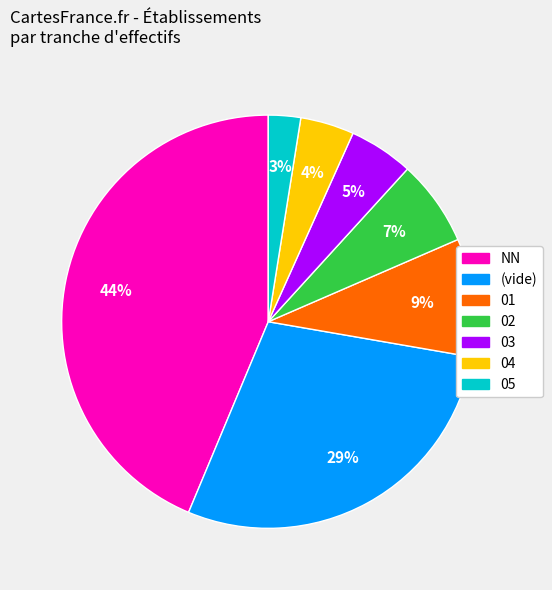

Does any single category account for the majority?

No